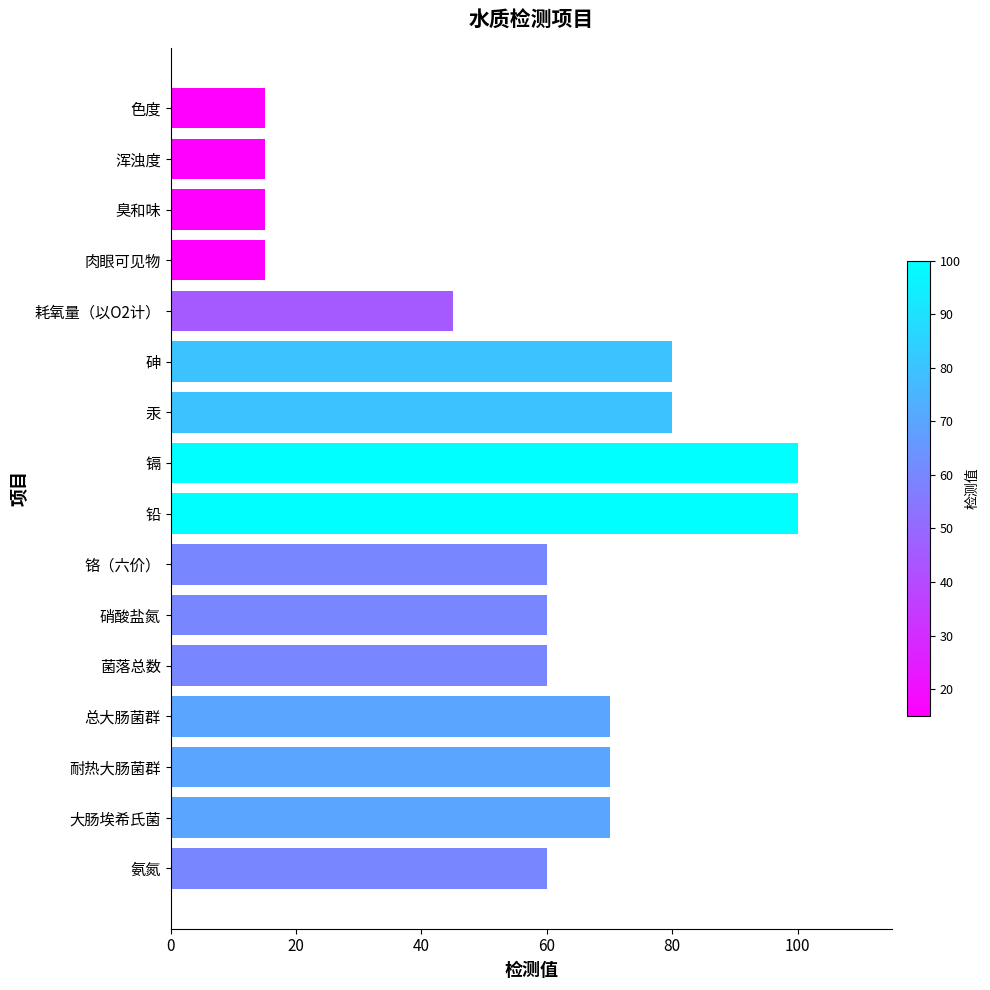

Which has a higher value, 色度 or 耗氧量（以O2计）?

耗氧量（以O2计）